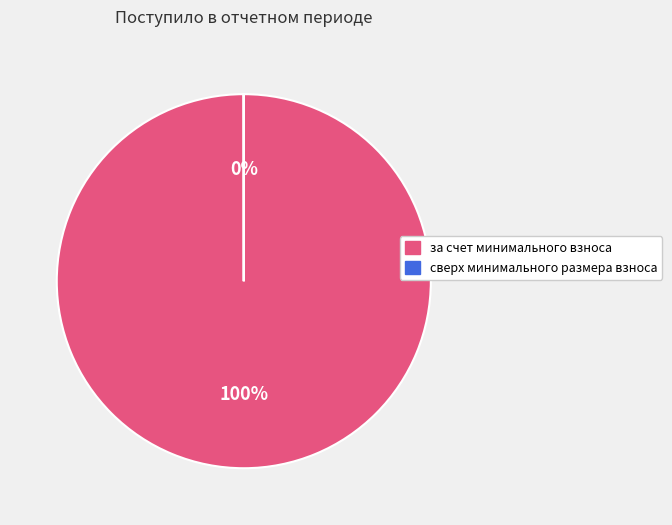

Does за счет минимального взноса account for over 50% of the chart?

Yes